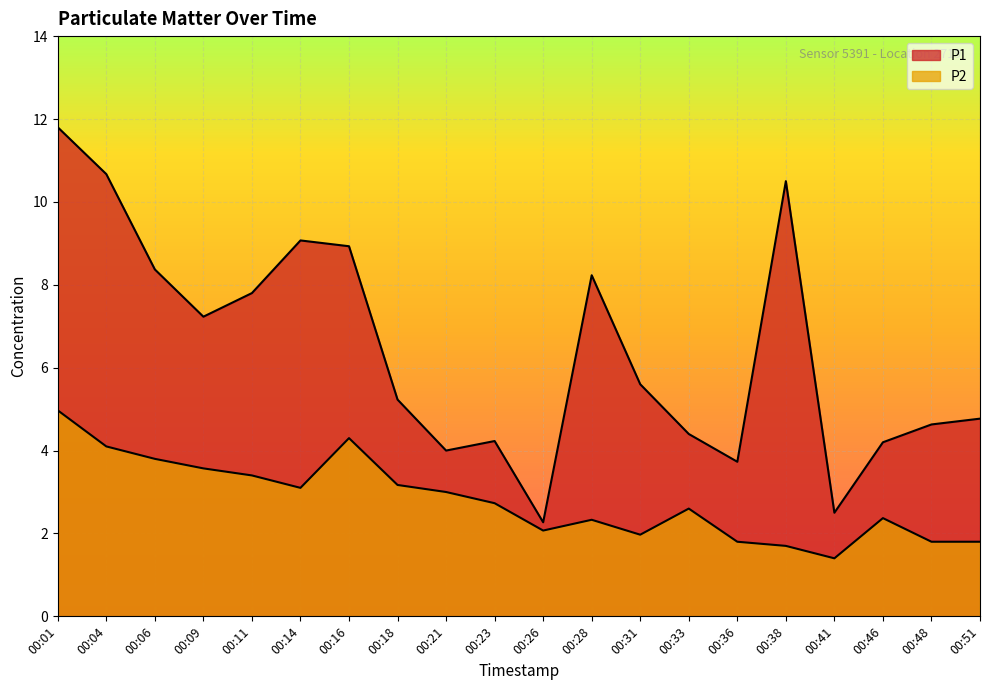

True or false: P1 and P2 cross at least once.

False